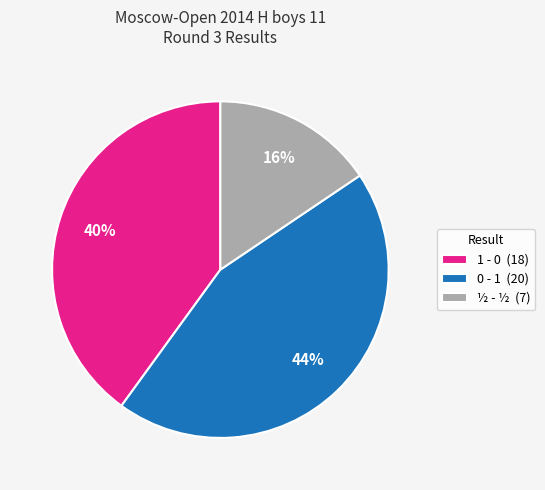

Does any single category account for the majority?

No